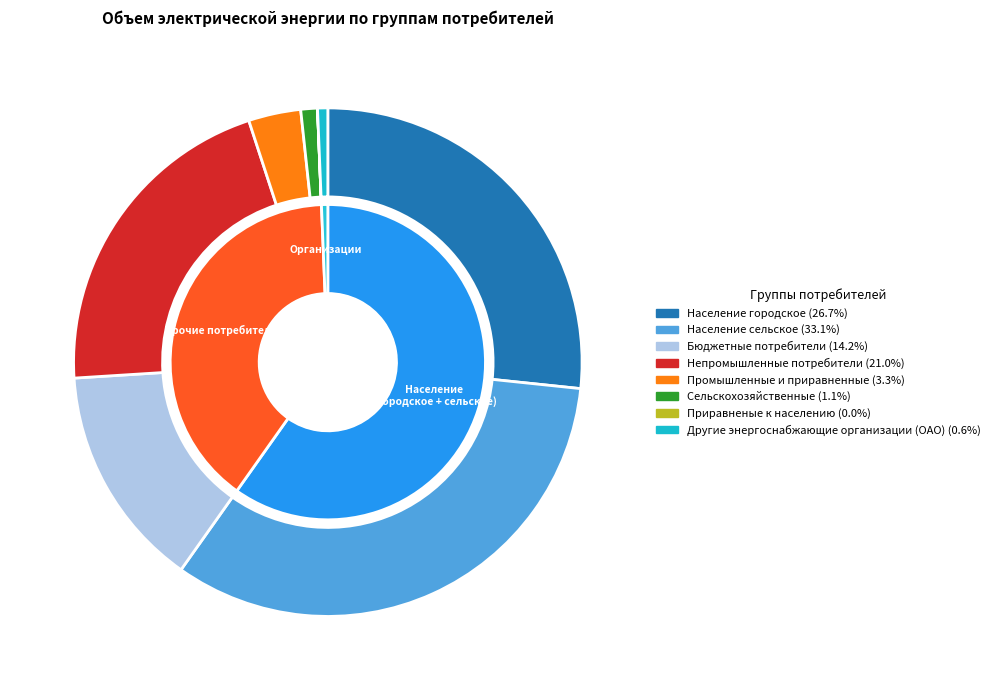

Approximately how many times larger is the value at Промышленные и приравненные compared to Непромышленные потребители?

0.2